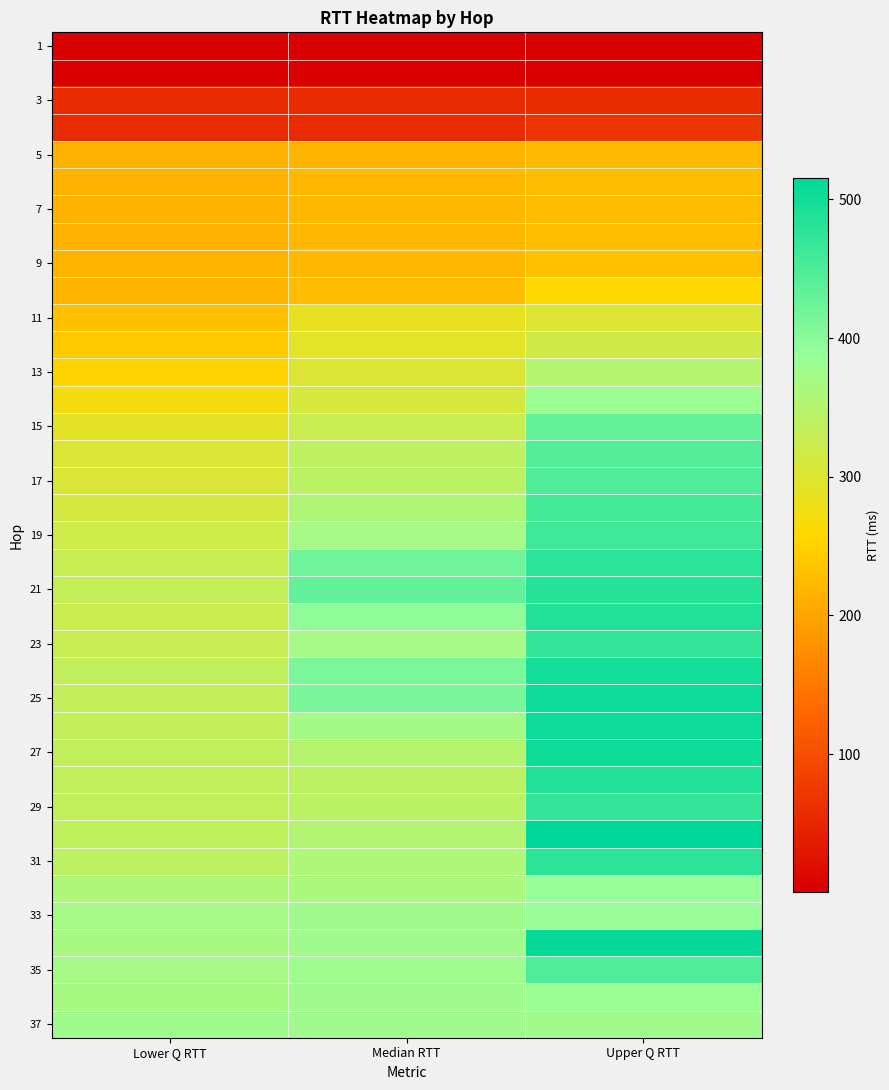

What is the difference between the highest and lowest values at Upper Q RTT?

515.2